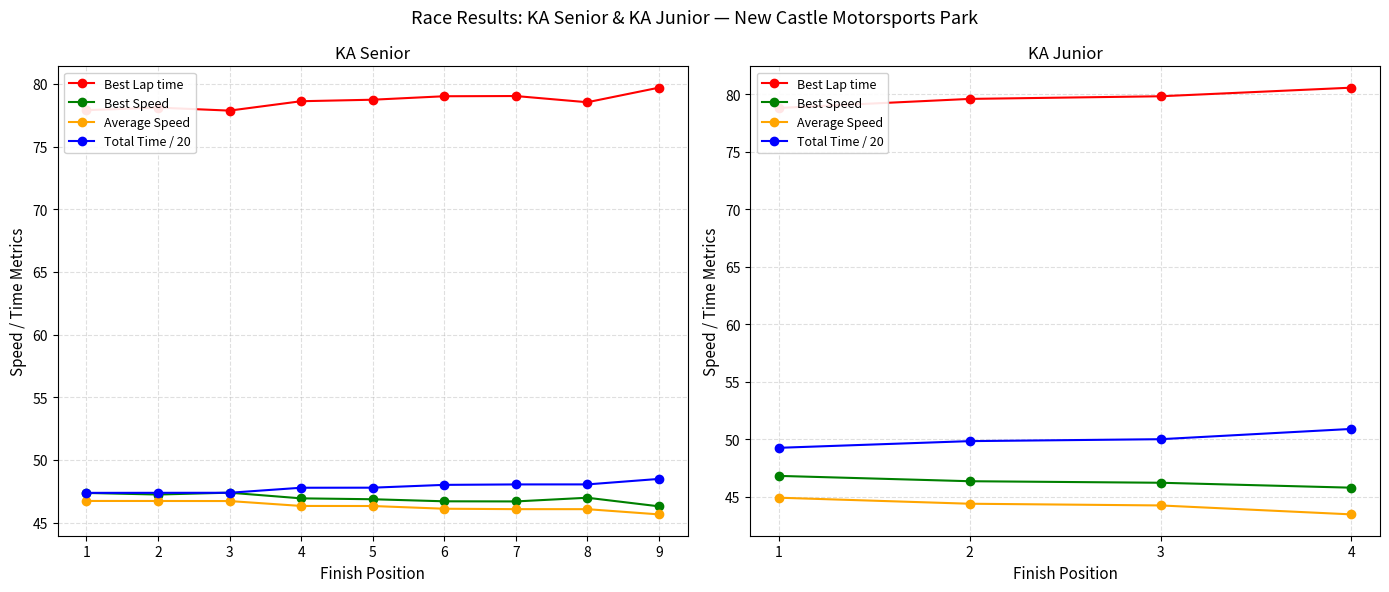

Does the chart display data point markers on the line(s)?

Yes